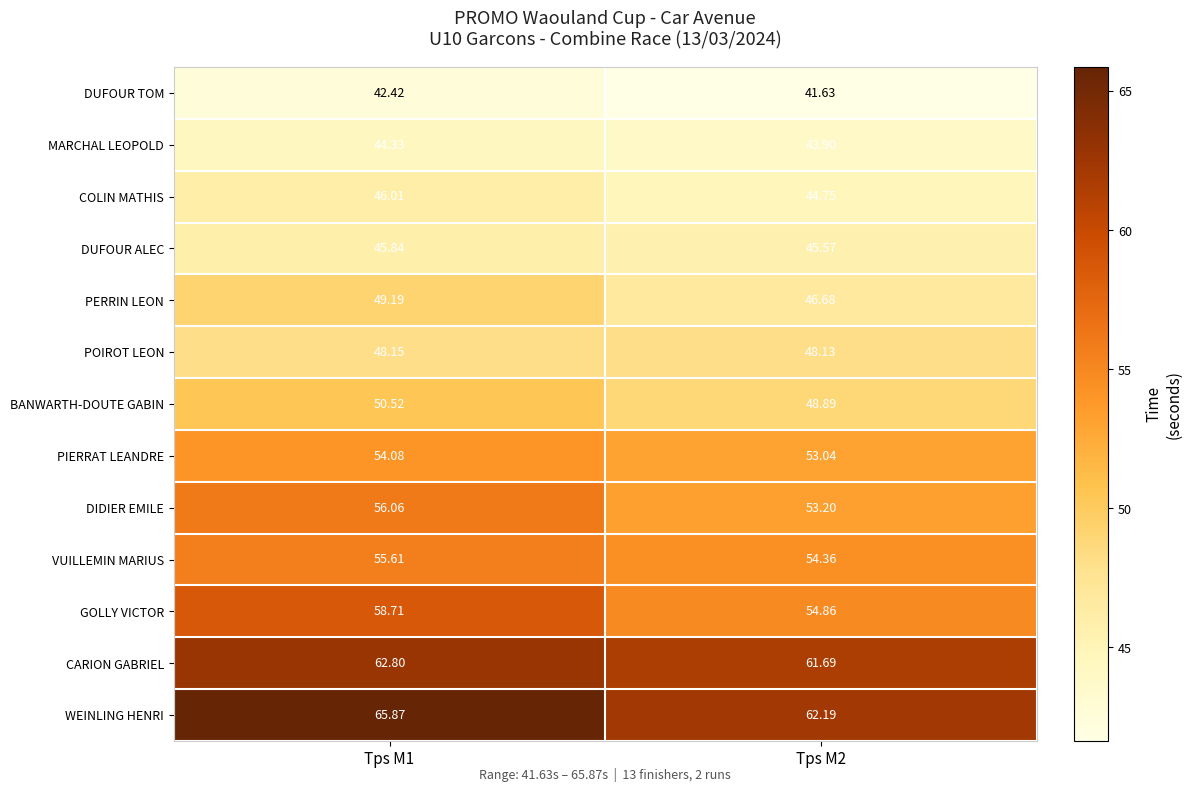

How many series are shown in this chart?

13